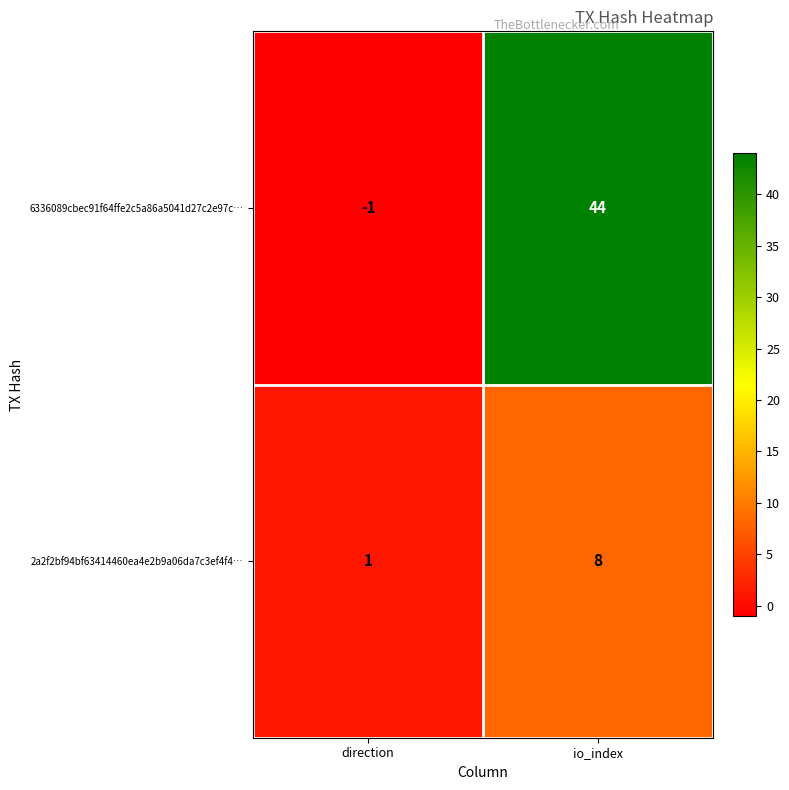

At which label is 6336089cbec91f64ffe2c5a86a5041d27c2e97c… closest to 21?

direction